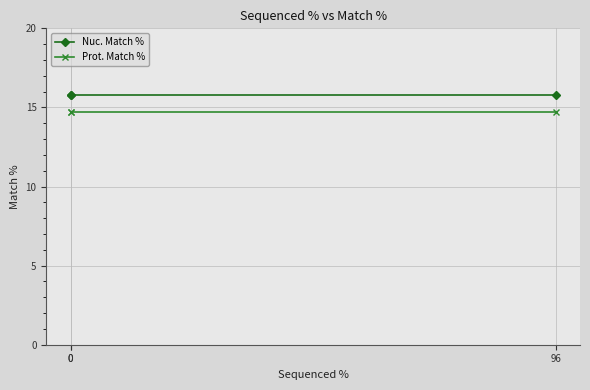

What is the value of the Prot. Match % point at the 1st from the left?

14.7